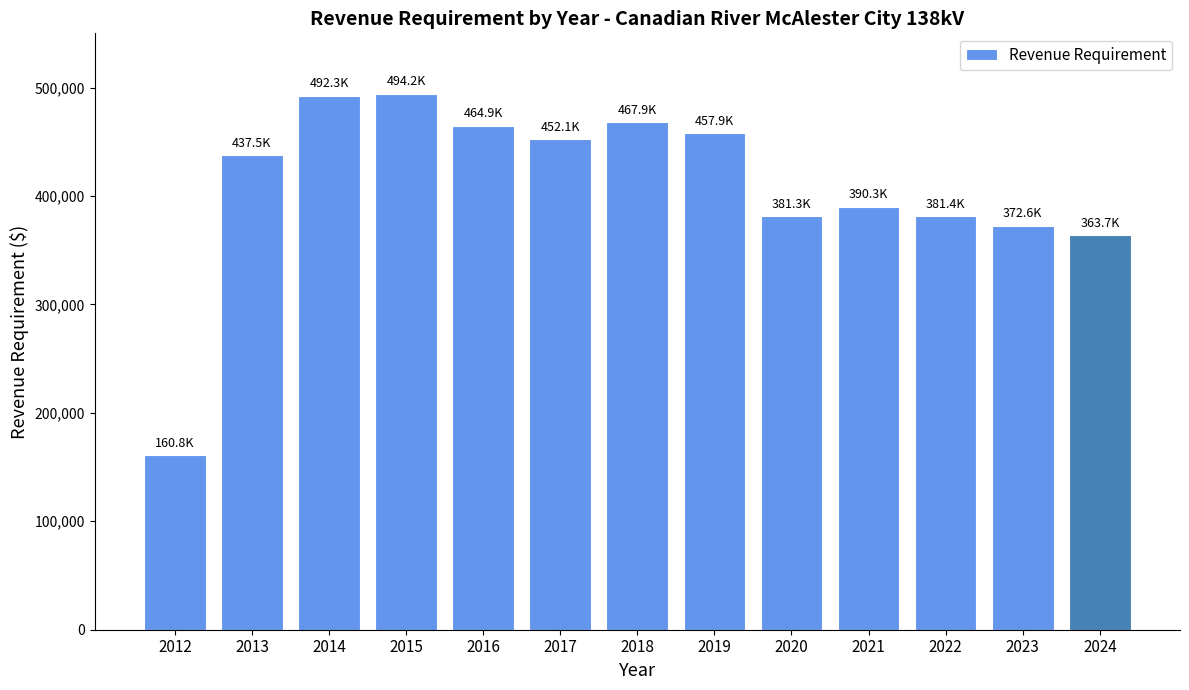

Read the value at 2024.

363735.5